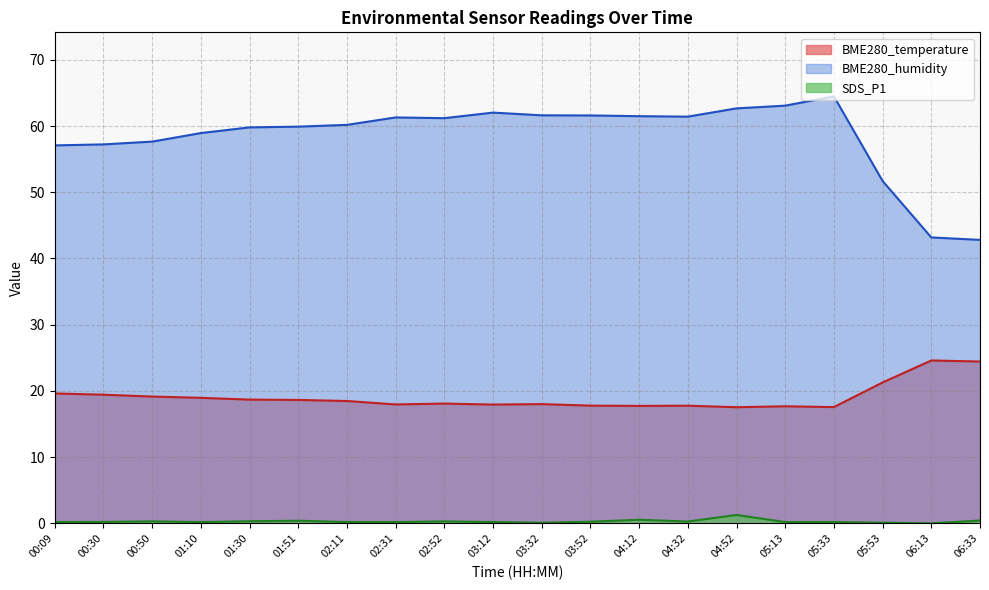

Does the chart display data point markers on the line(s)?

No